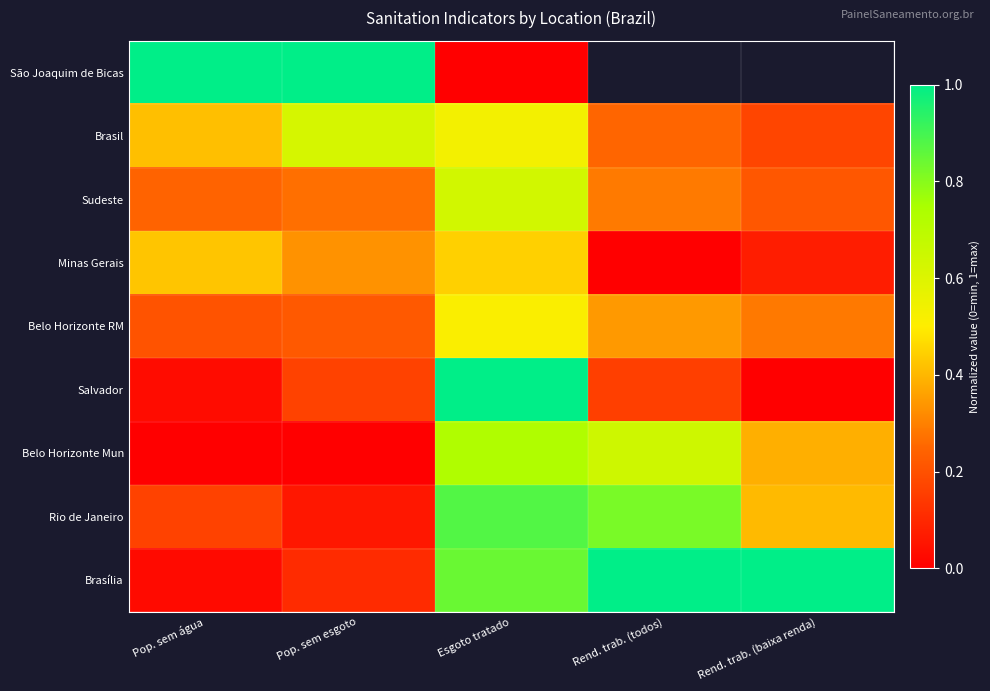

How many categories are shown in the chart?

5